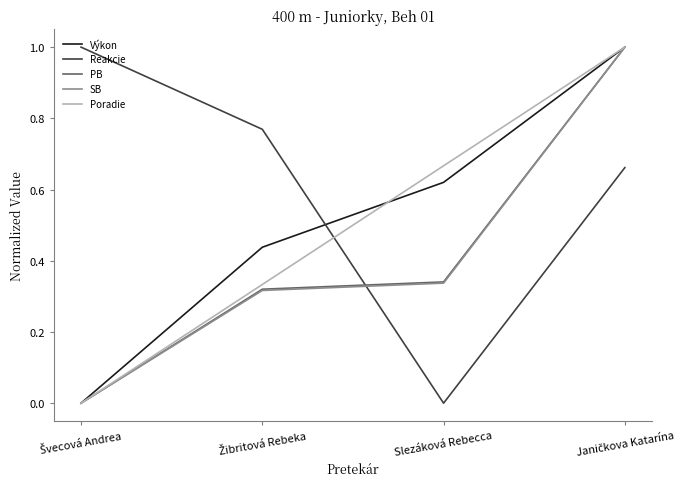

How many times do Reakcie and Výkon cross each other?

1